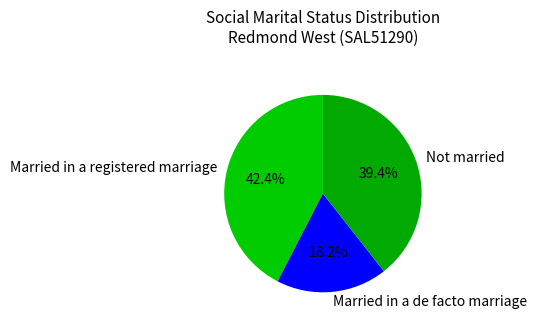

Does any single category account for the majority?

No